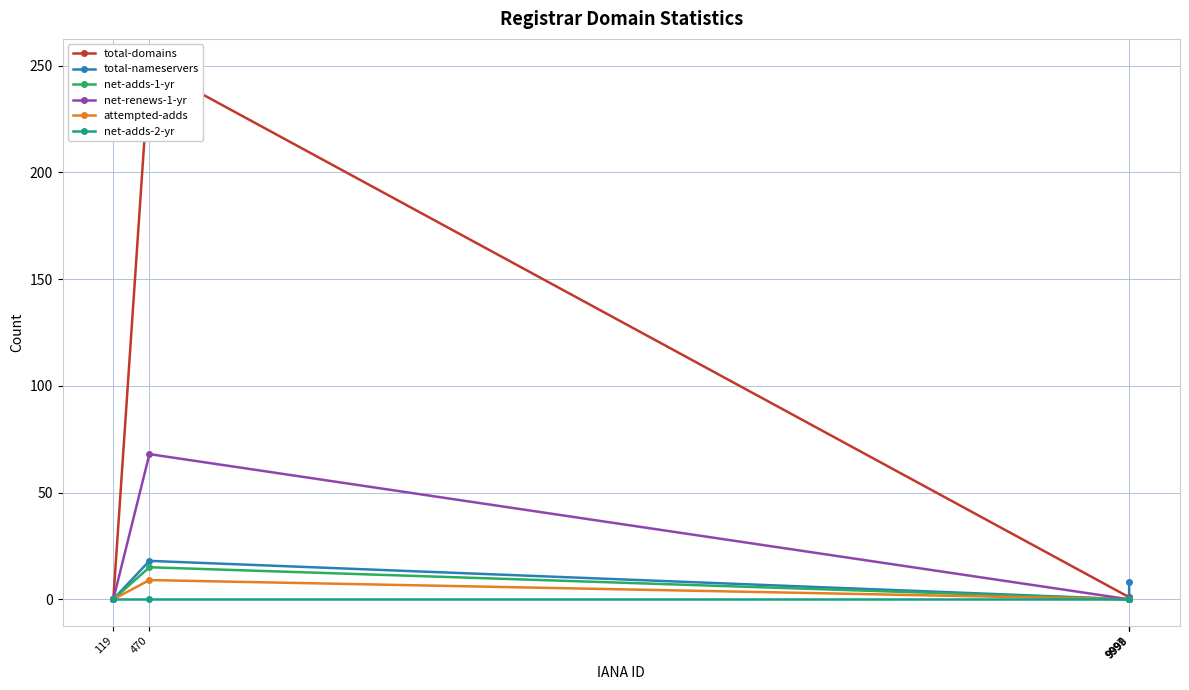

What is the spread (max minus min) of values at 9997?

1